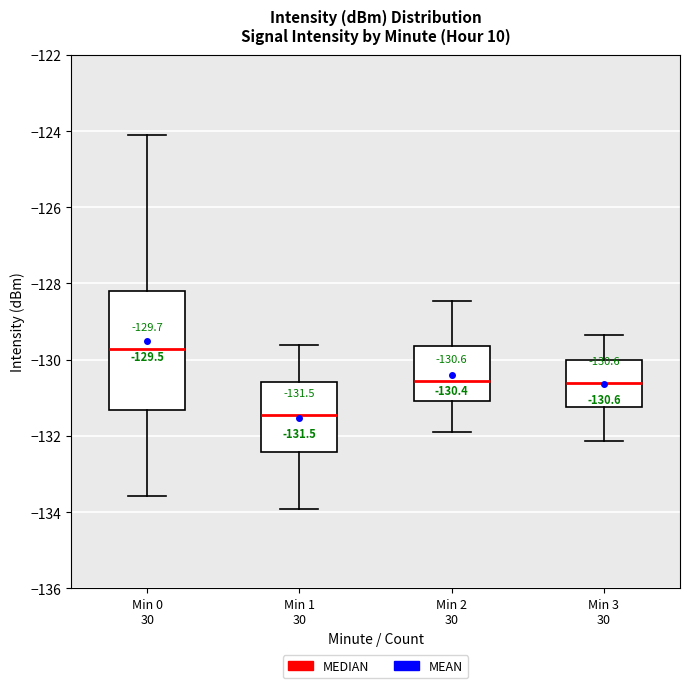

Which box has the lowest median line?

Min 1 30